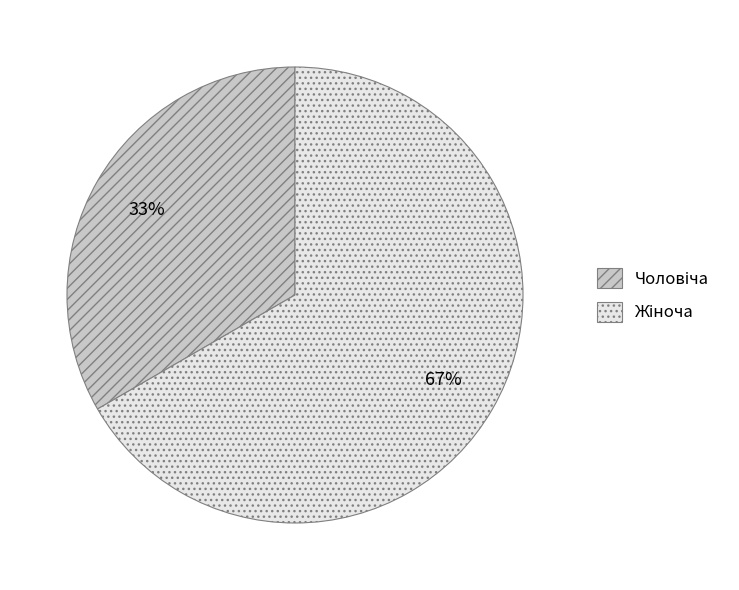

To the nearest percent, what is the average slice percentage?

50%